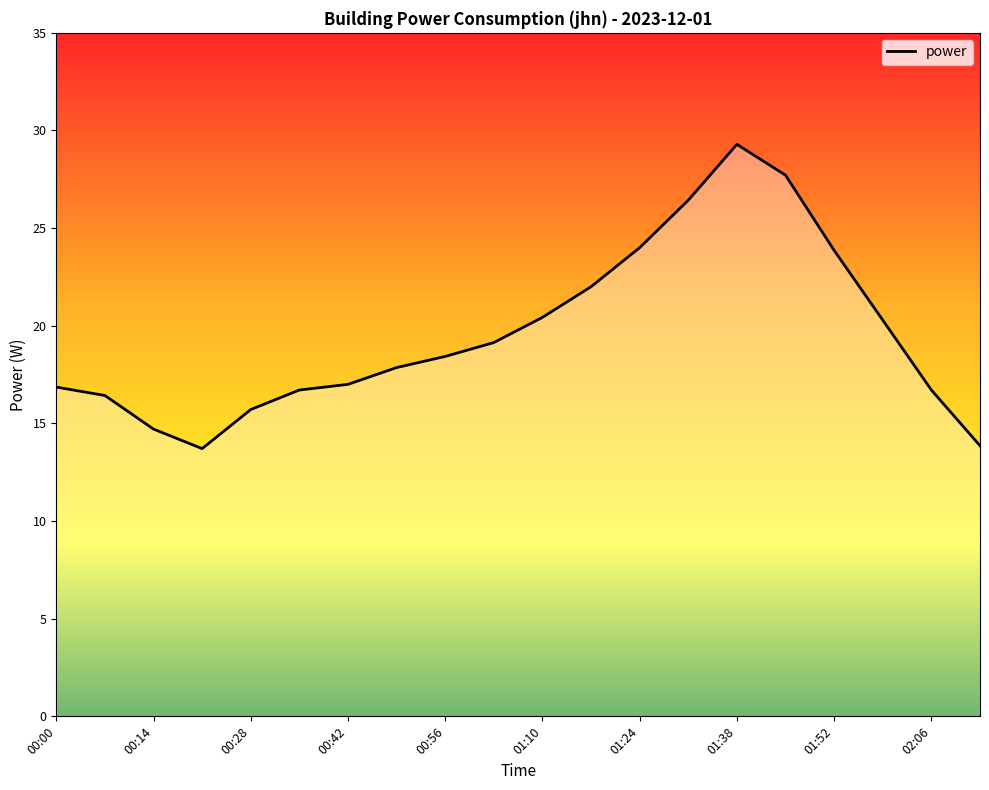

What is the difference between the maximum and minimum values?

15.6